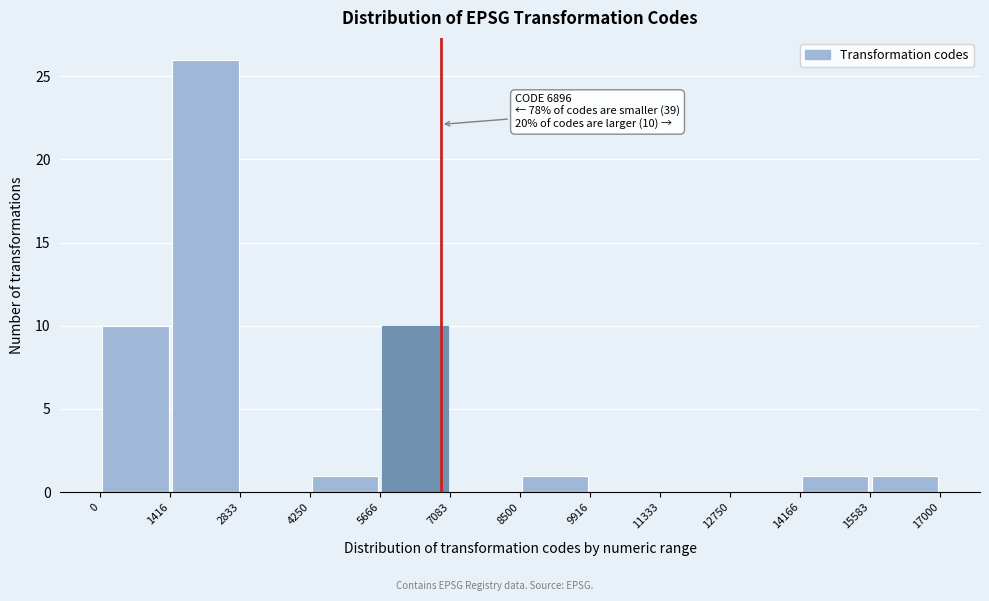

Over which range of the x-axis is the bar tallest?

1416 to 2833